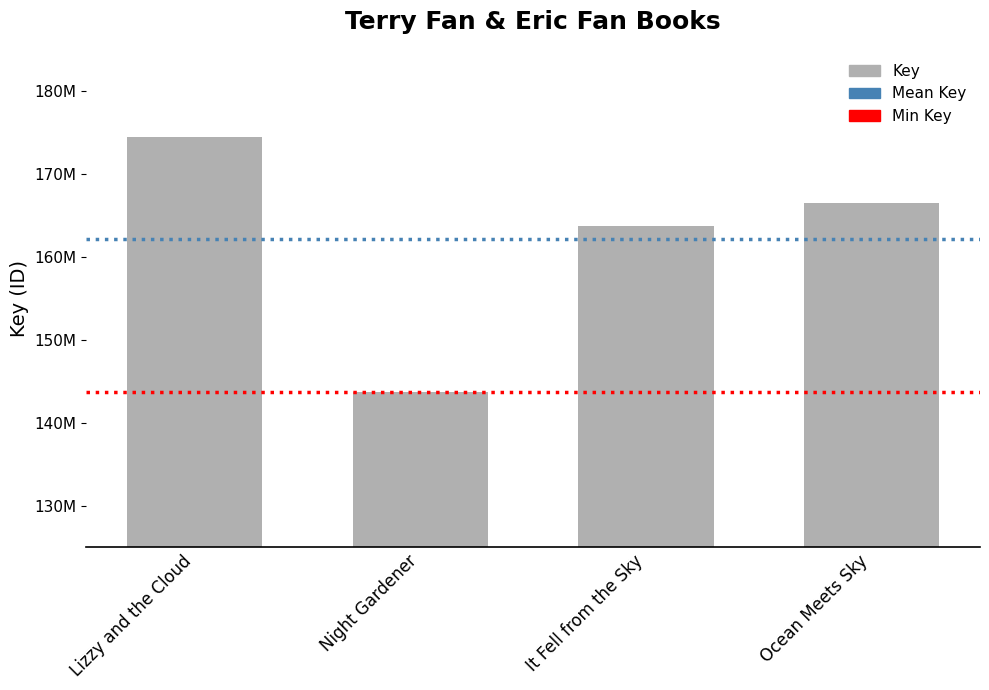

List the labels in order of value, smallest first.

Night Gardener, It Fell from the Sky, Ocean Meets Sky, Lizzy and the Cloud